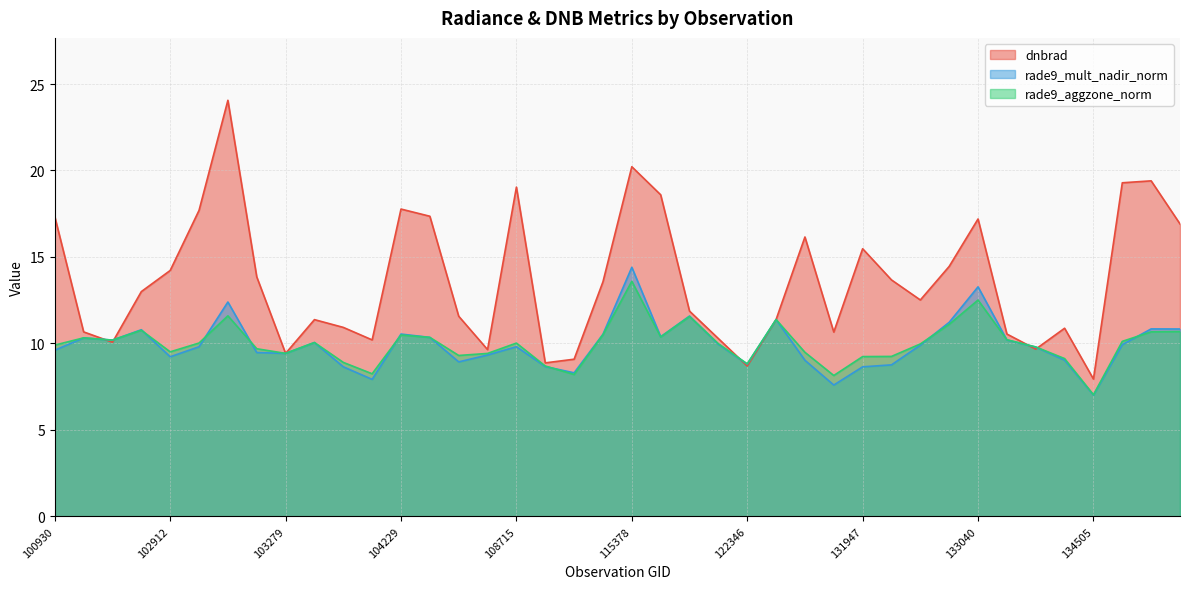

Which series has the largest total across all categories?

dnbrad